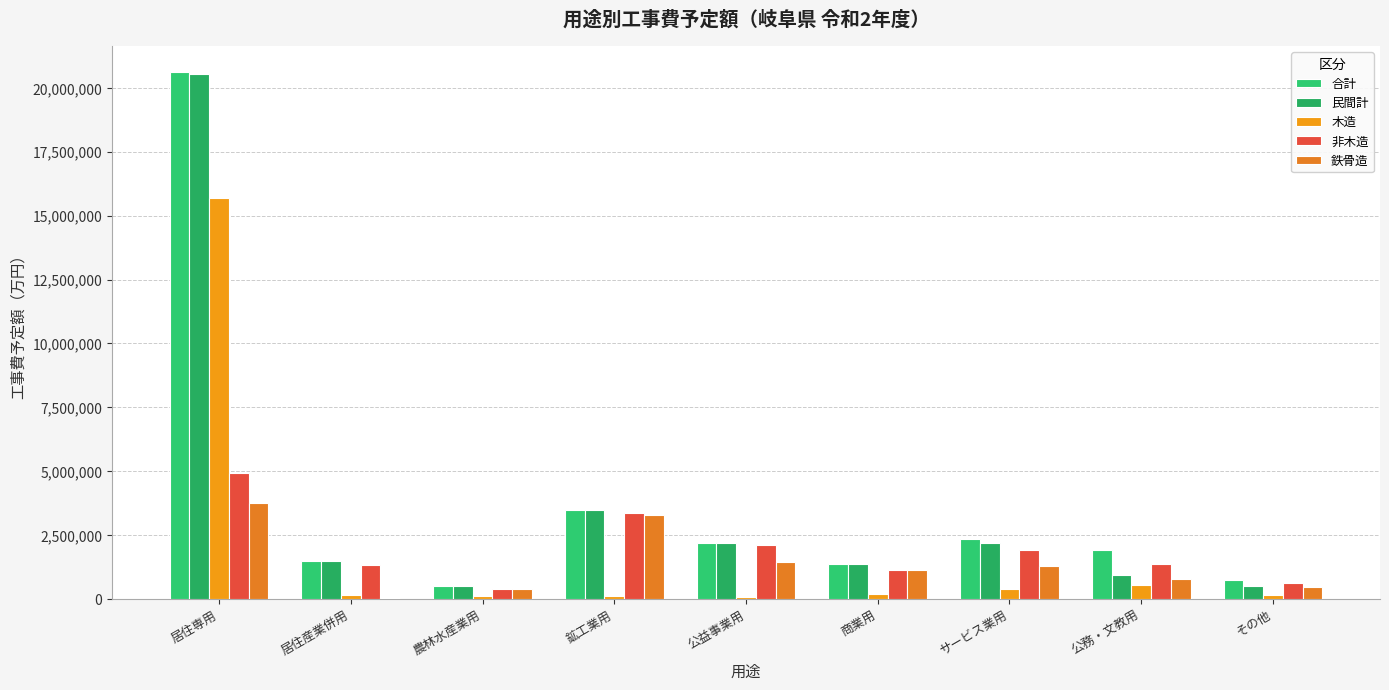

The value of 鉄骨造 at 公益事業用 is 1011617. True or false?

False